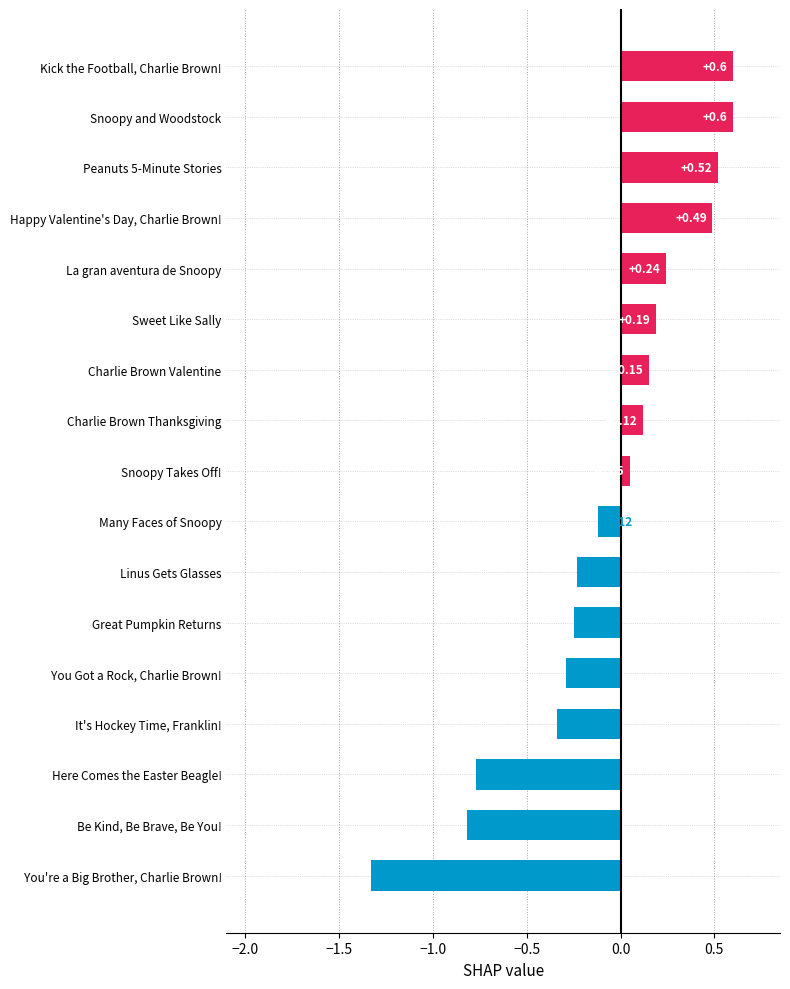

Which label corresponds to the smallest value in the chart?

You're a Big Brother, Charlie Brown!